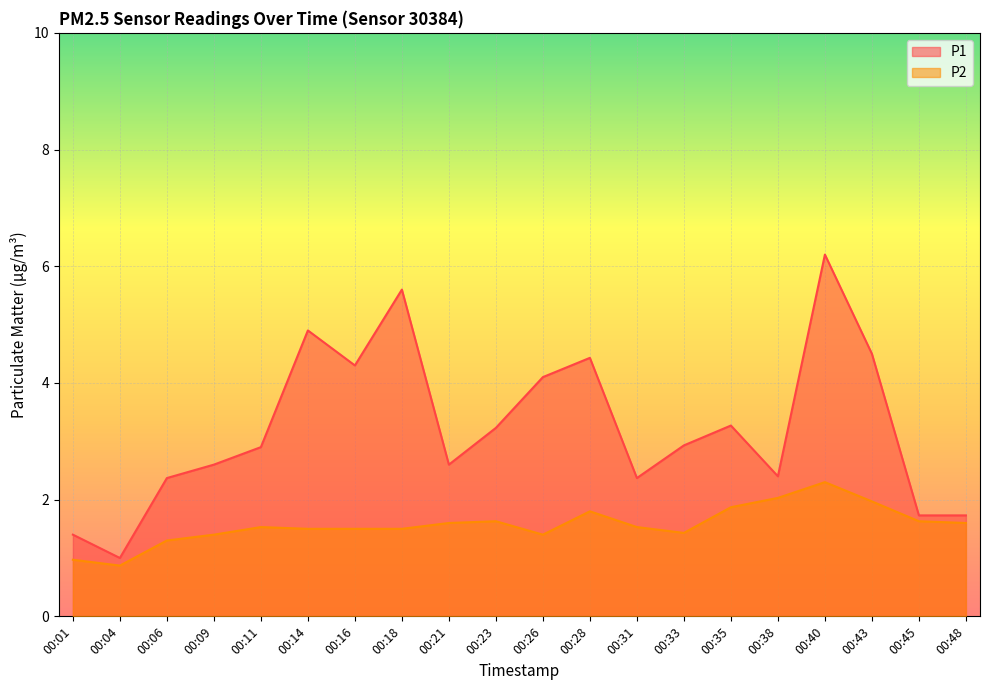

What is the difference between the highest and lowest values at 00:18?

4.1